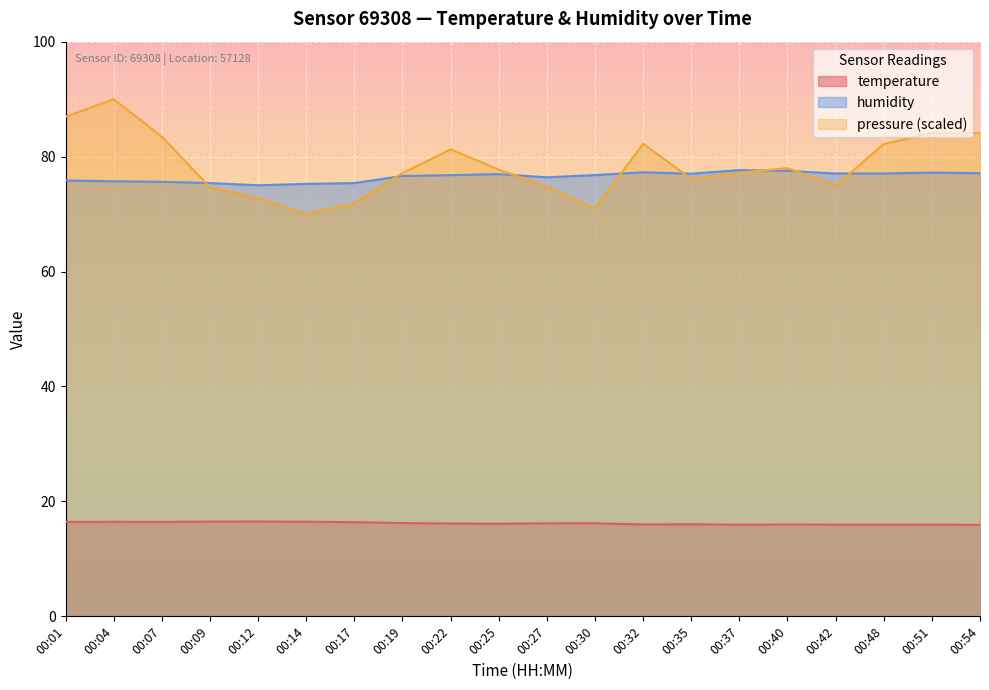

How many lines are shown in the chart?

3